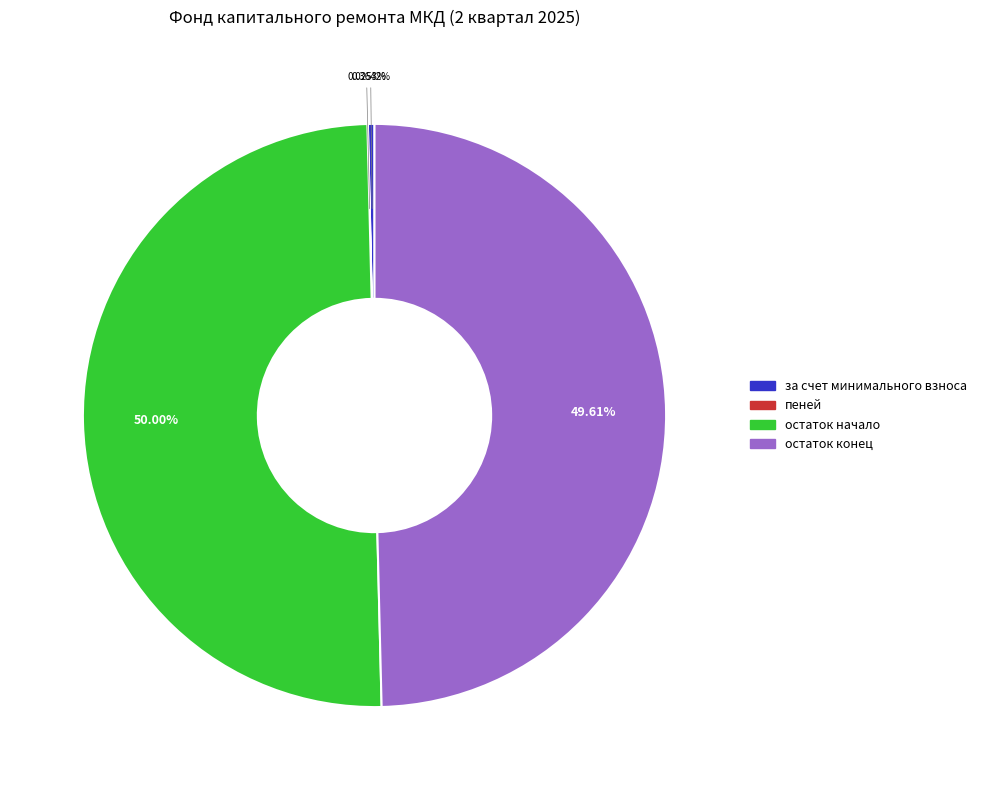

Approximately how many times larger is the value at остаток конец compared to остаток начало?

1.0